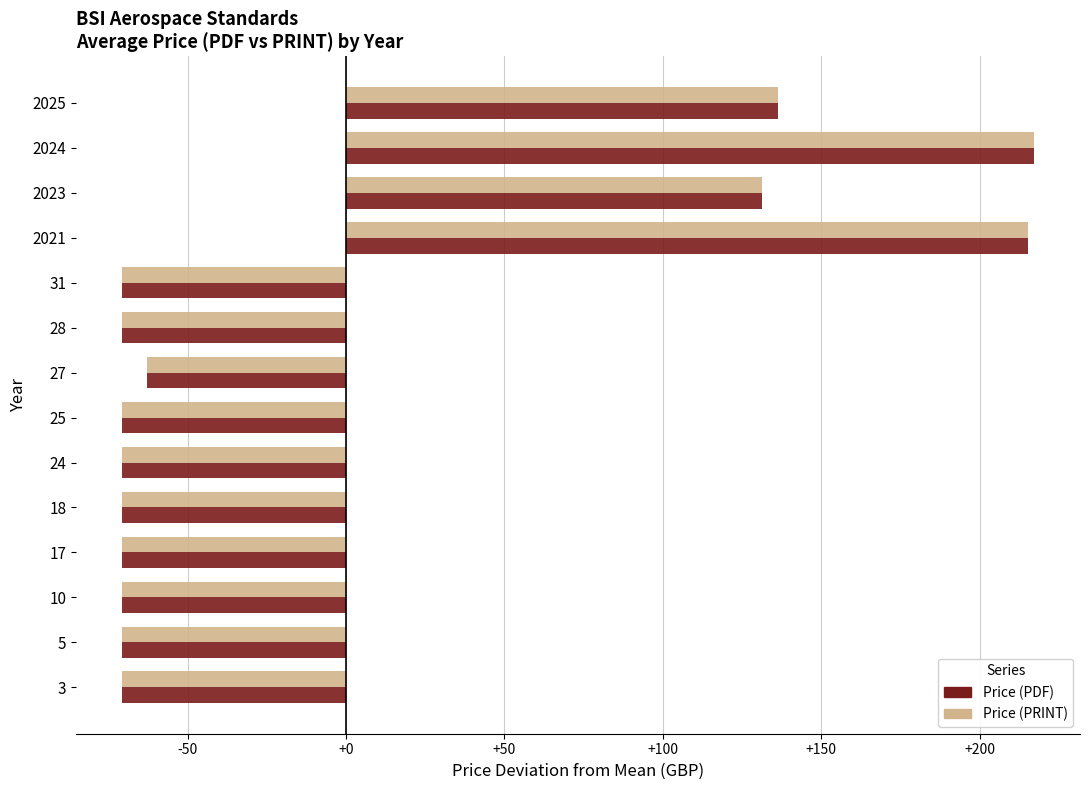

At which label is Price (PDF) closest to 73?

2023